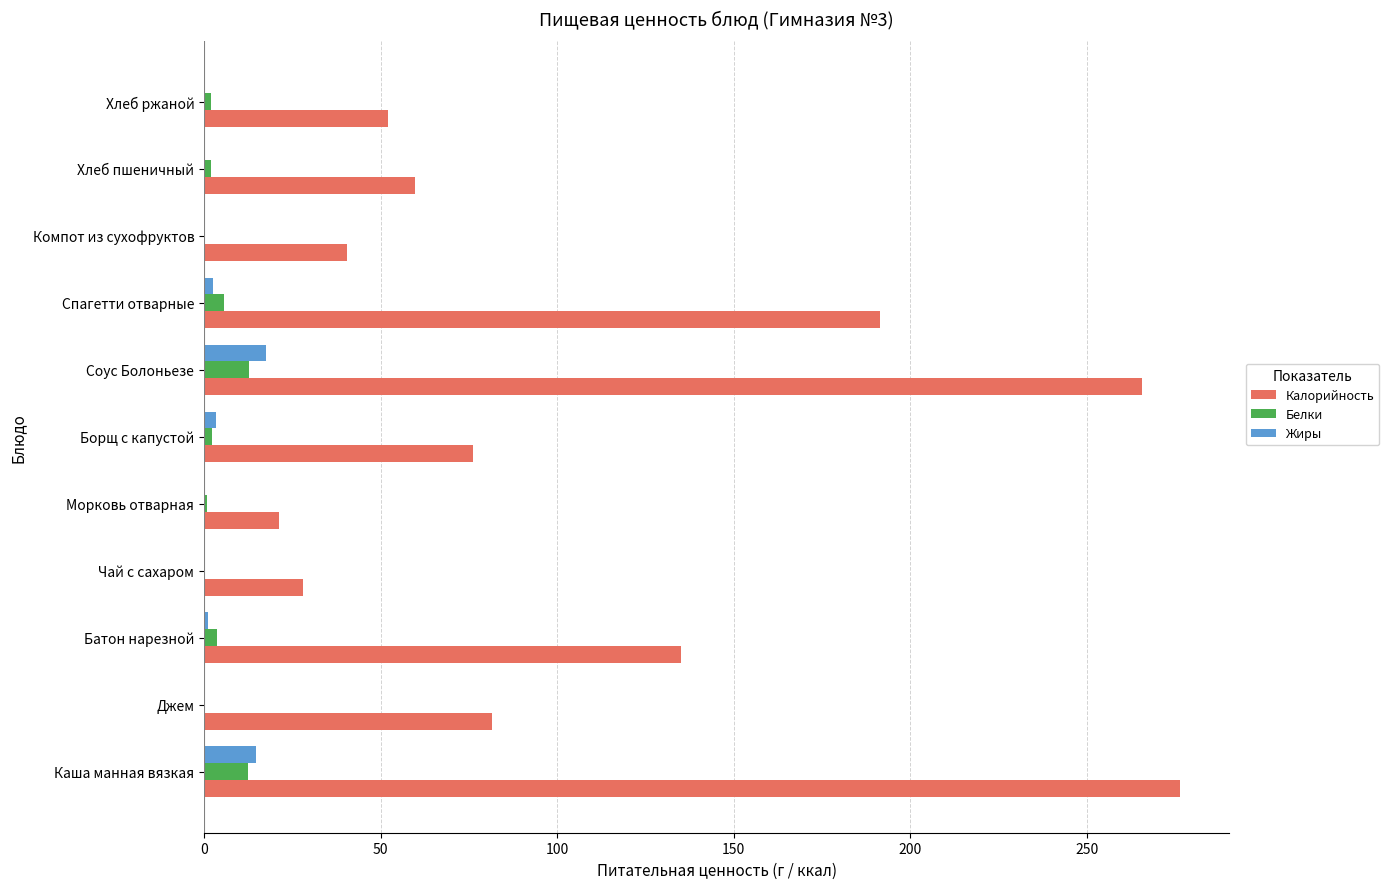

Is it true that Калорийность equals 369.8 at Соус Болоньезе?

False